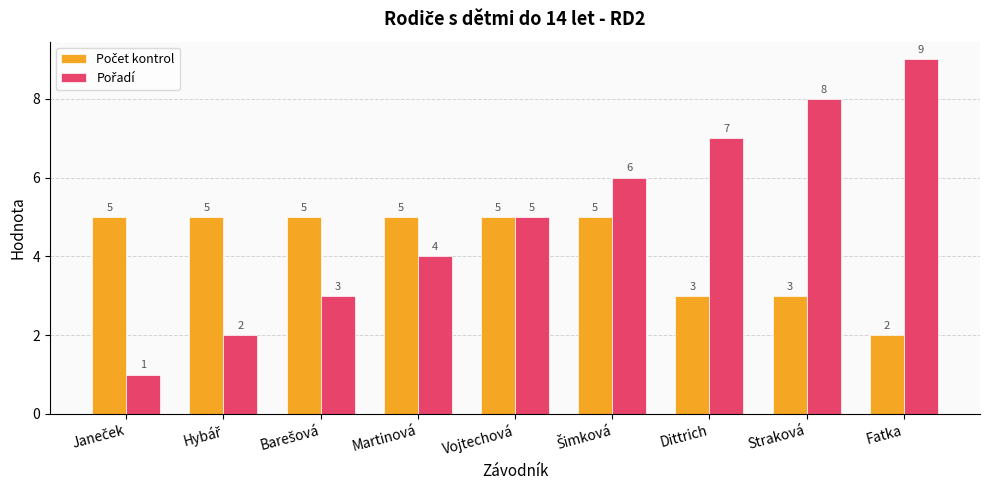

Which category has the highest value across all series?

Fatka